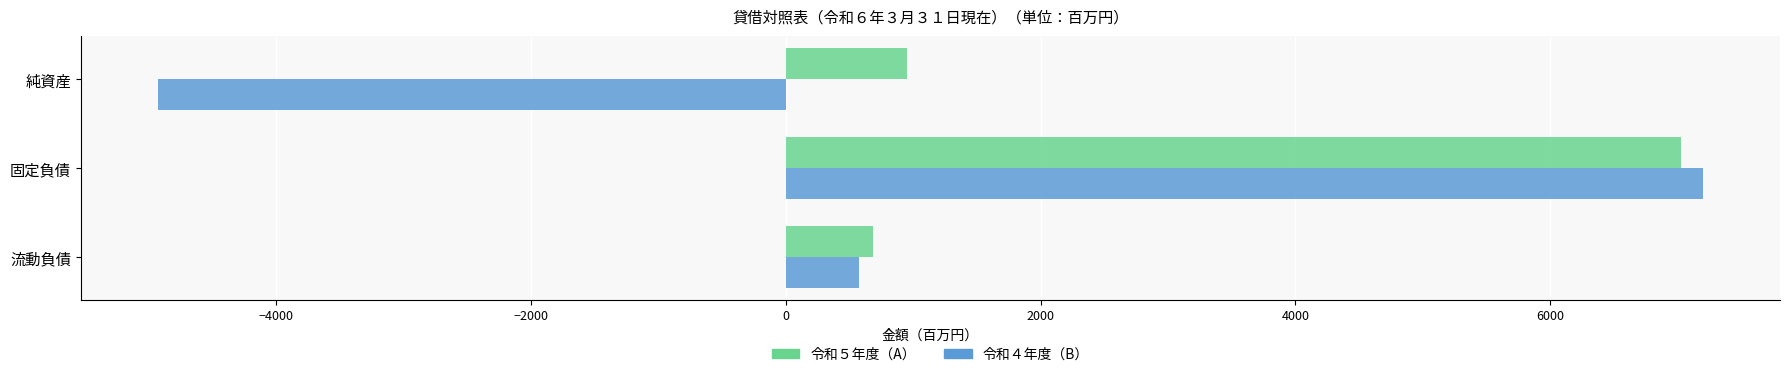

What is the total value across all series at 流動負債?

1258.5